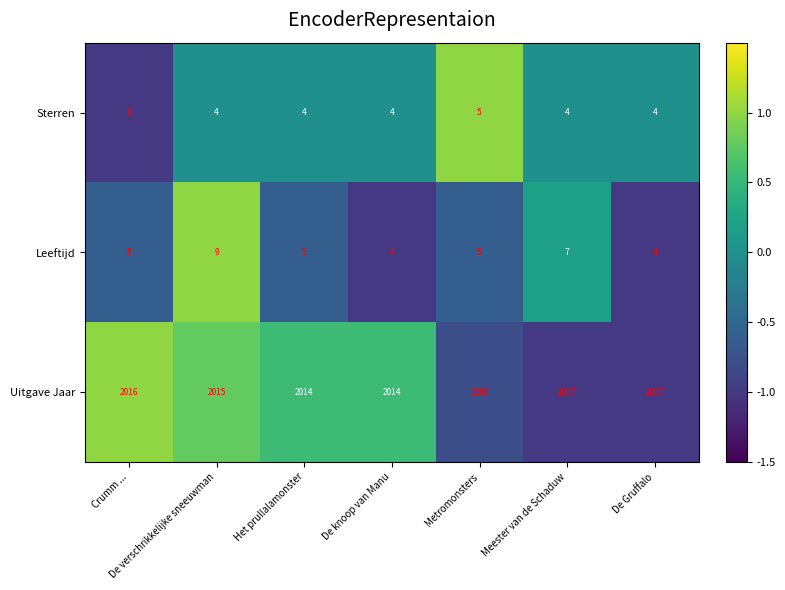

Which series changed the most between Het prullalamonster and Metromonsters?

Uitgave Jaar